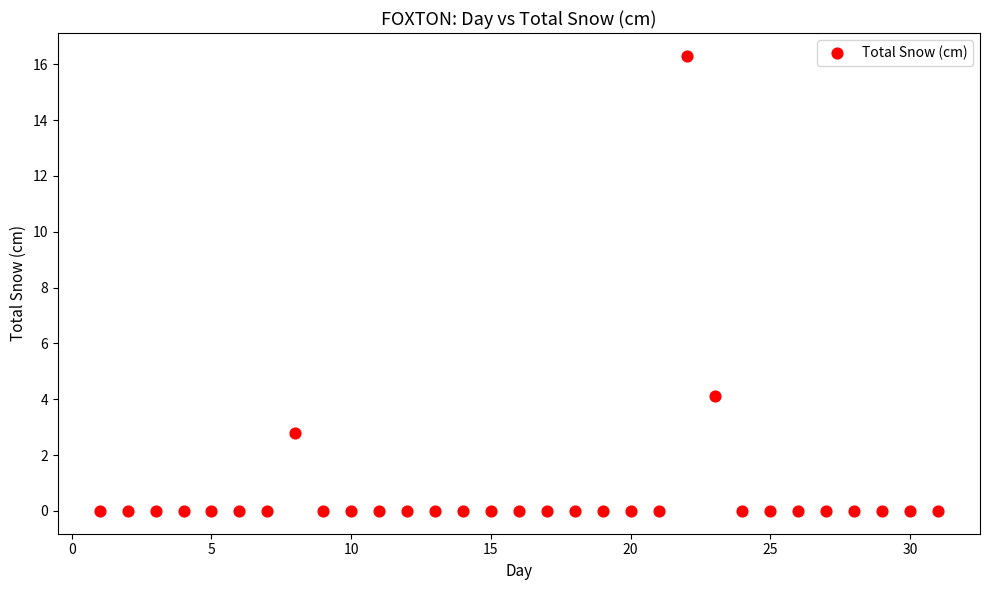

What Y value in the scatter plot is closest to 8?

4.1